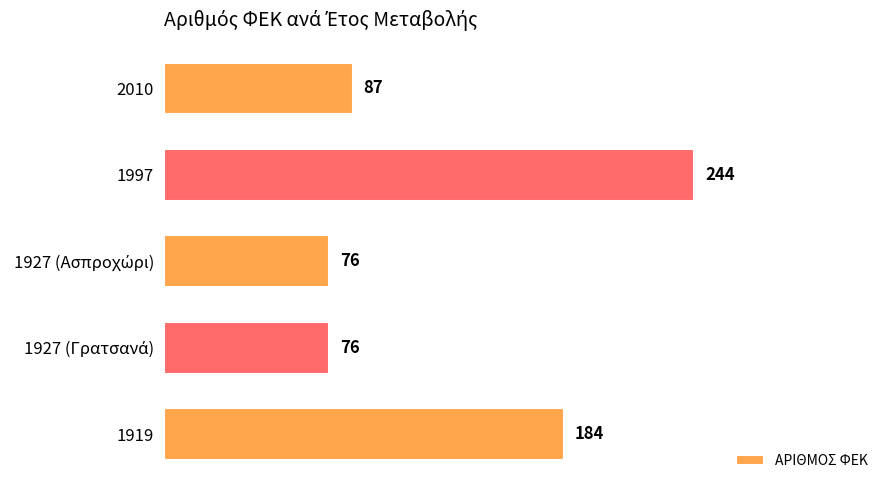

What is the greatest value displayed?

244